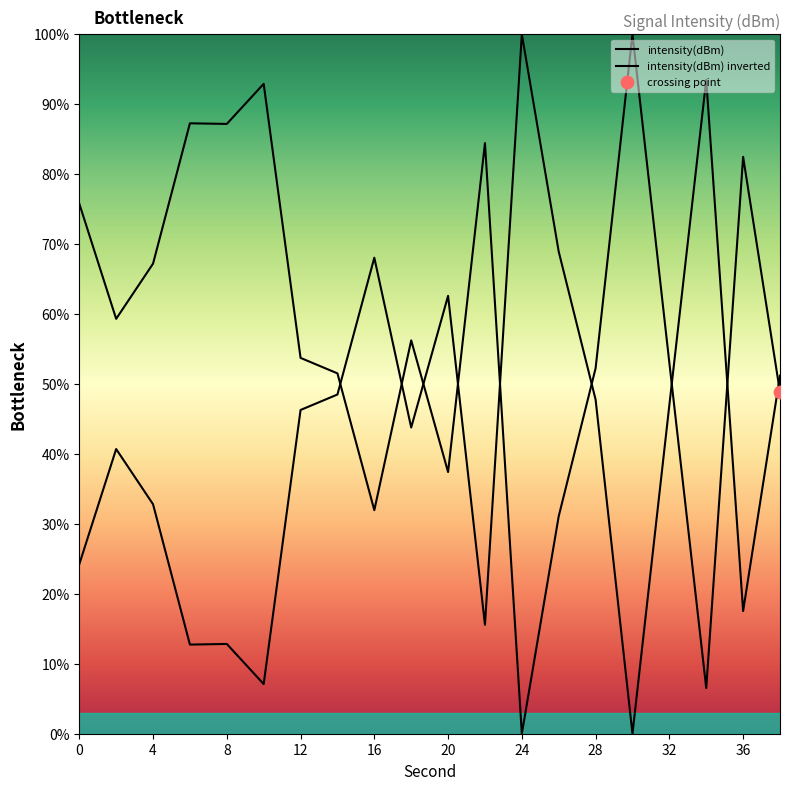

What is the ratio of the value at 38 to the value at 36?

0.6